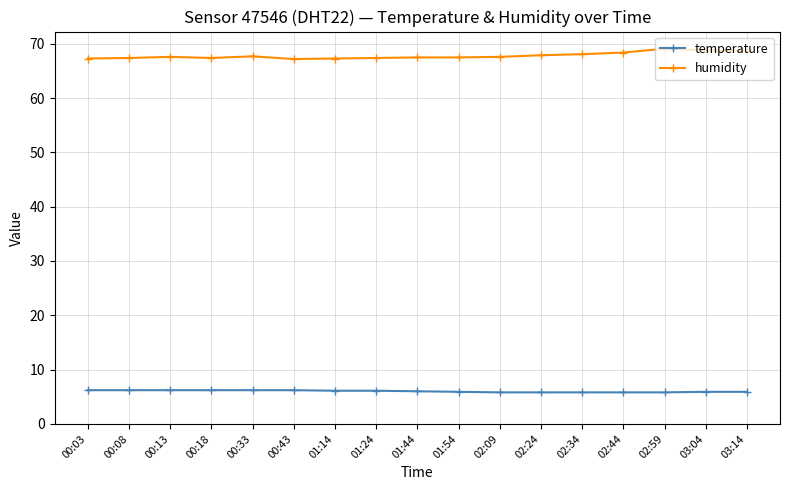

Does the chart have visible grid lines?

Yes